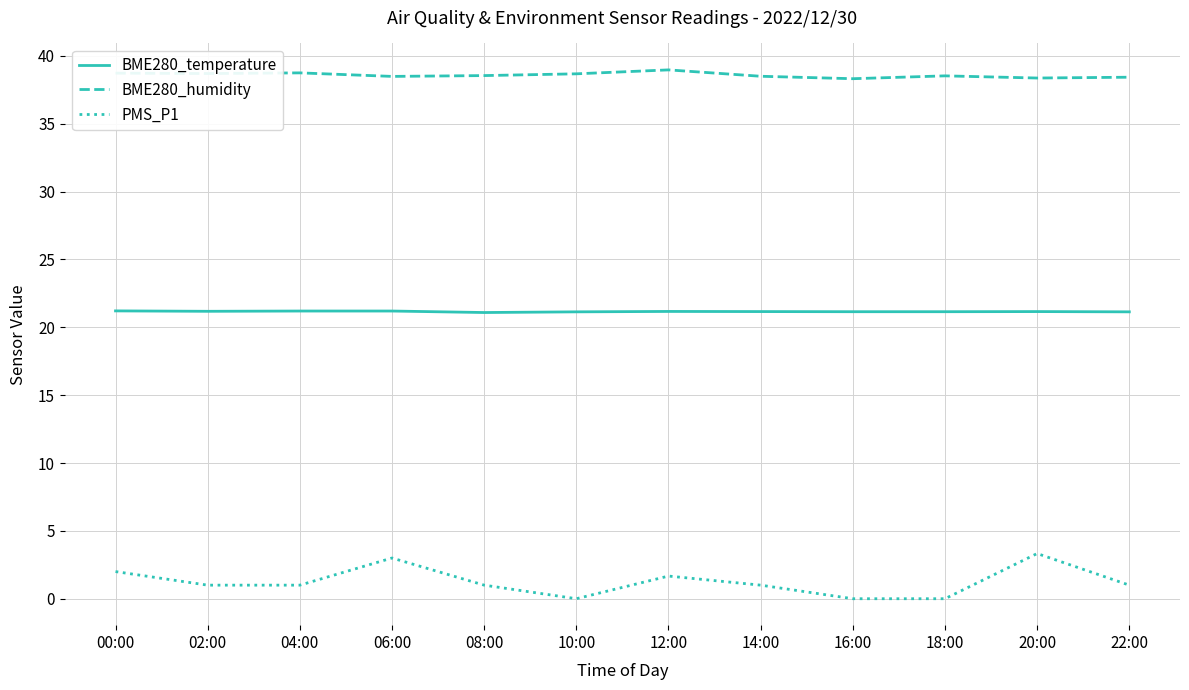

Between 14:00 and 18:00, which series saw the biggest shift?

PMS_P1